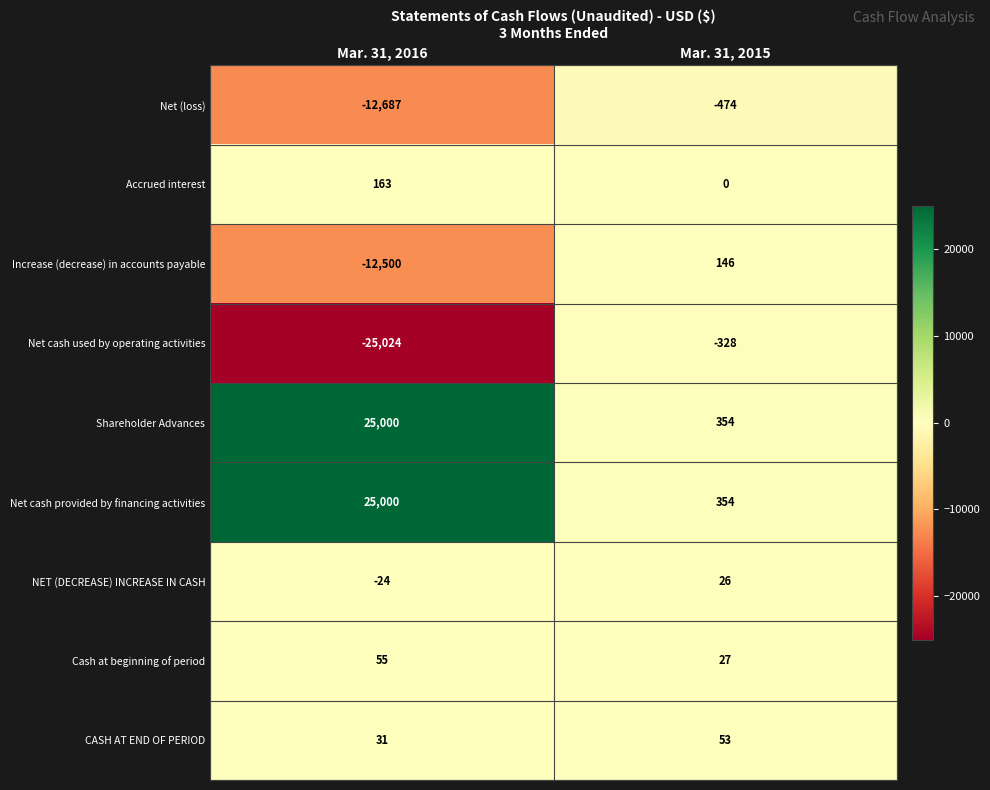

At which label does Net (loss) reach its minimum?

Mar. 31, 2016